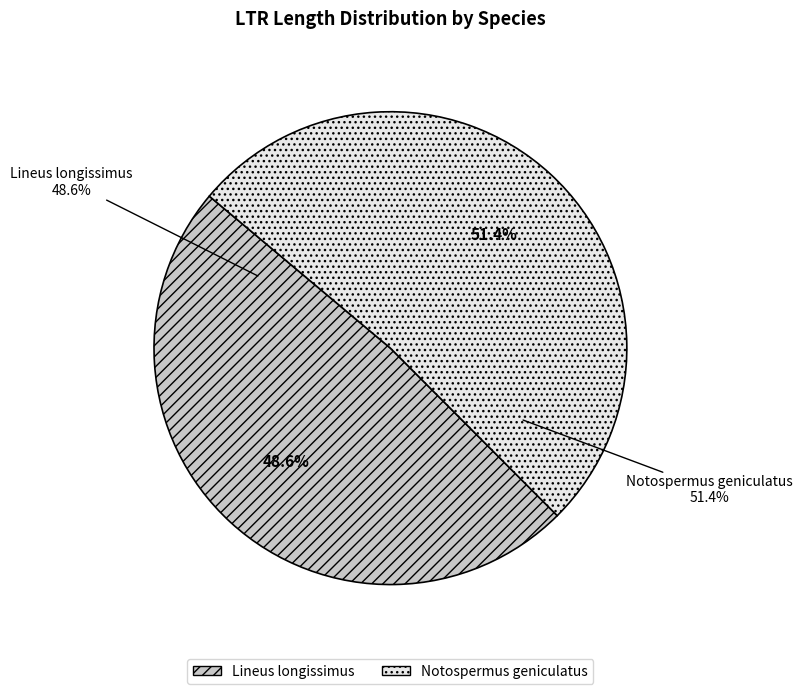

Which category has the smallest portion of the pie?

Lineus longissimus